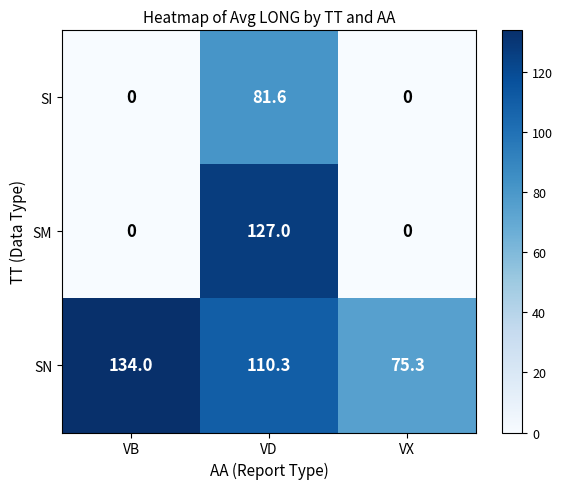

Which series has the largest range (max minus min)?

SM